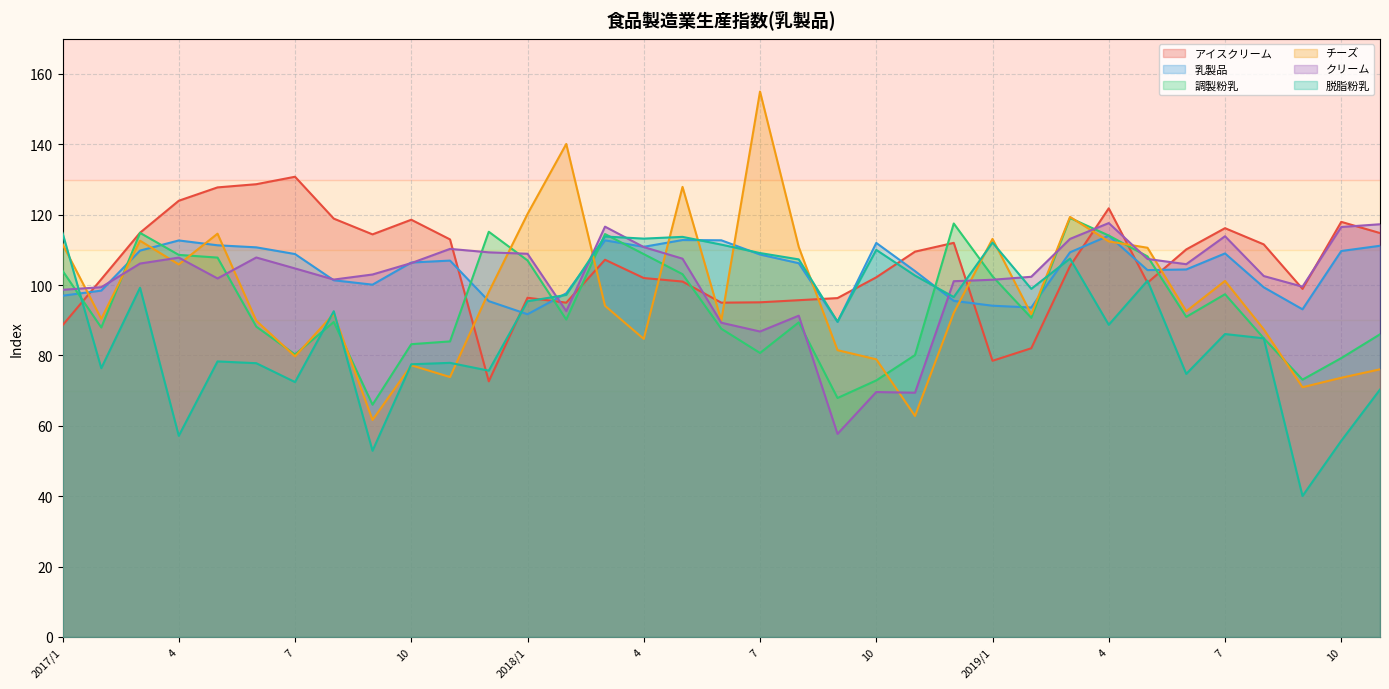

What is the label of the 29th point from the right?

7